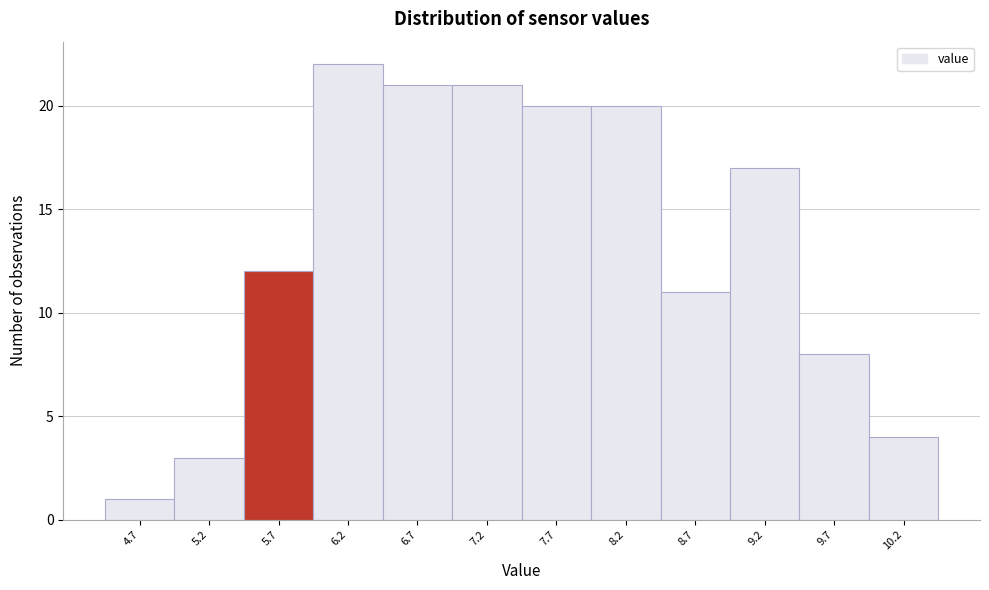

Reading left to right, extract all data points from this chart.

1	3	12	22	21	21	20	20	11	17	8	4